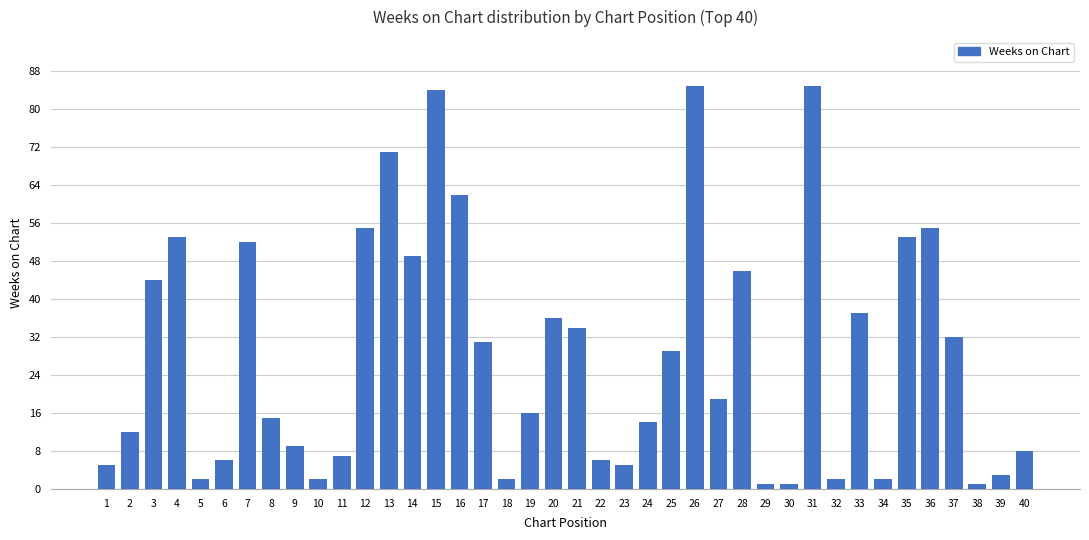

What is the ratio of the value at 33 to the value at 31?

0.4